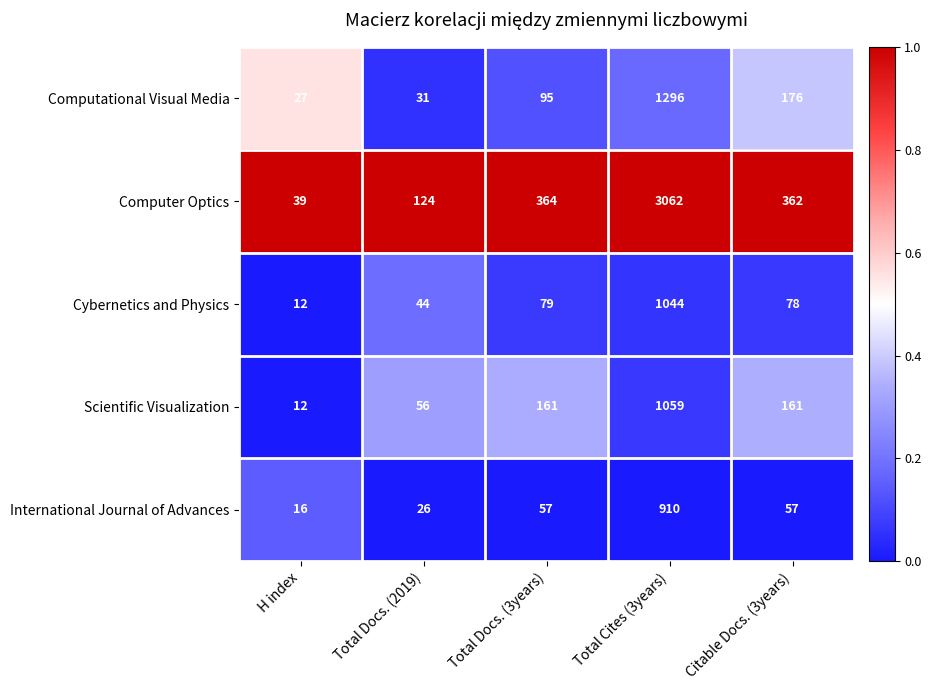

At which category does the chart reach its minimum across all series?

H index